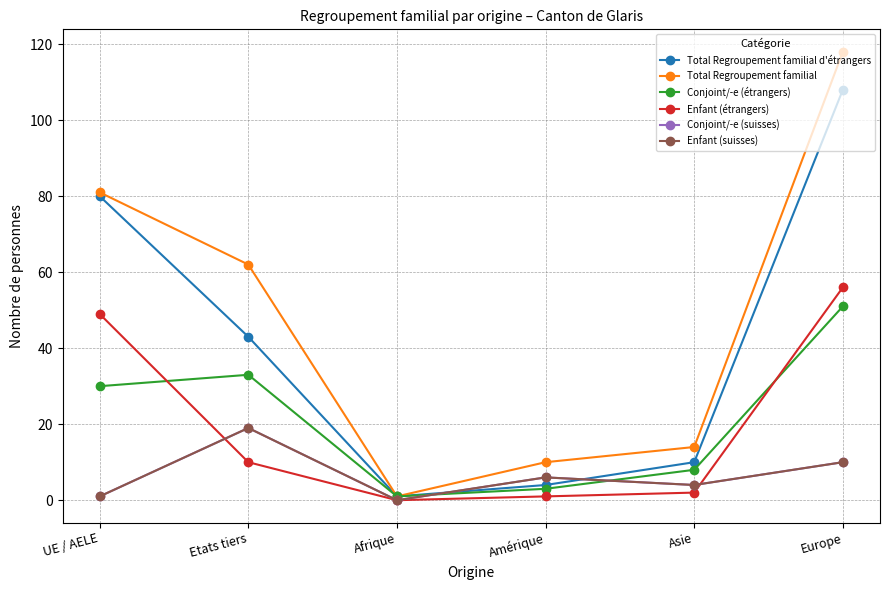

Which label corresponds to the largest value in the chart?

Europe